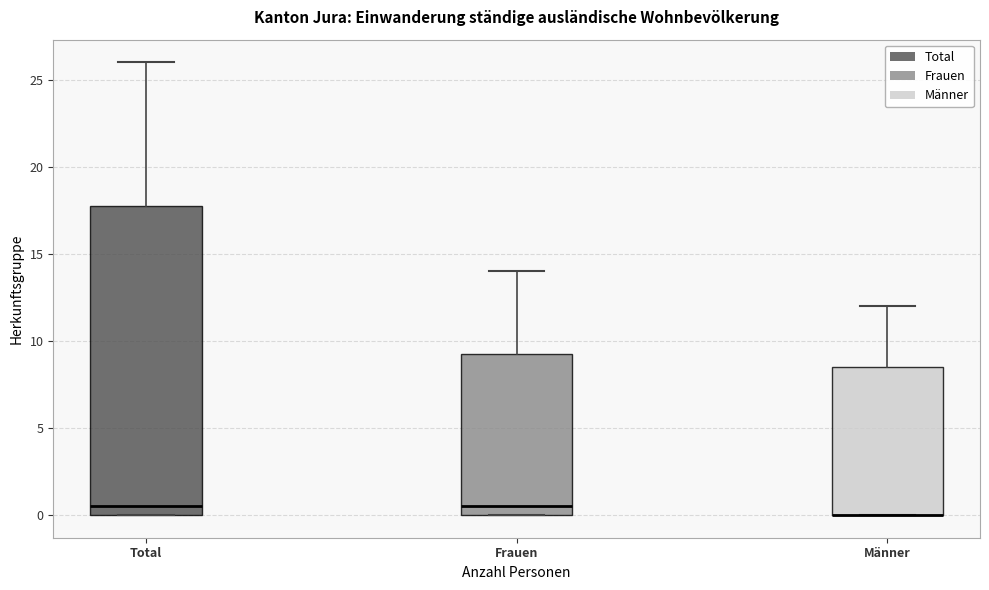

Which box is the tallest, from its lower edge to its upper edge?

Total